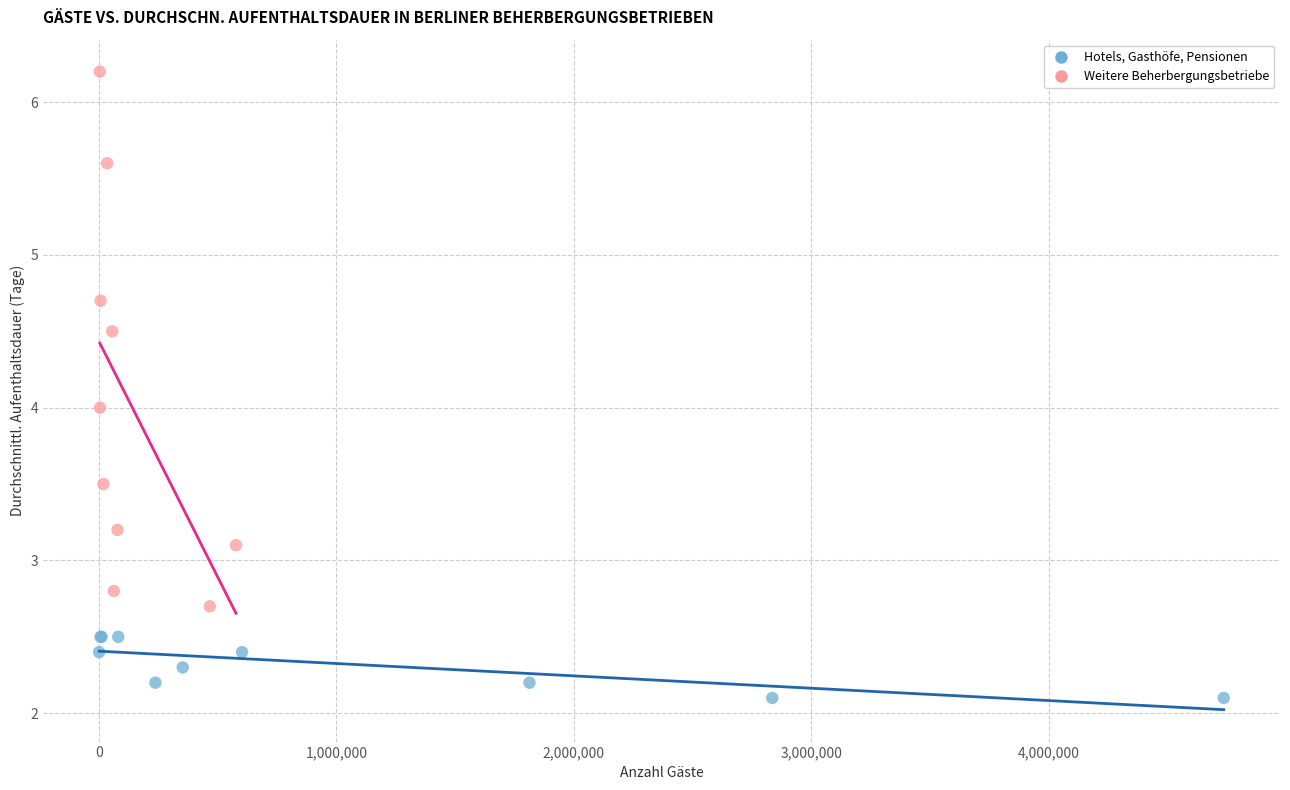

What are all the series names shown in the legend?

Hotels, Gasthöfe, Pensionen, Weitere Beherbergungsbetriebe